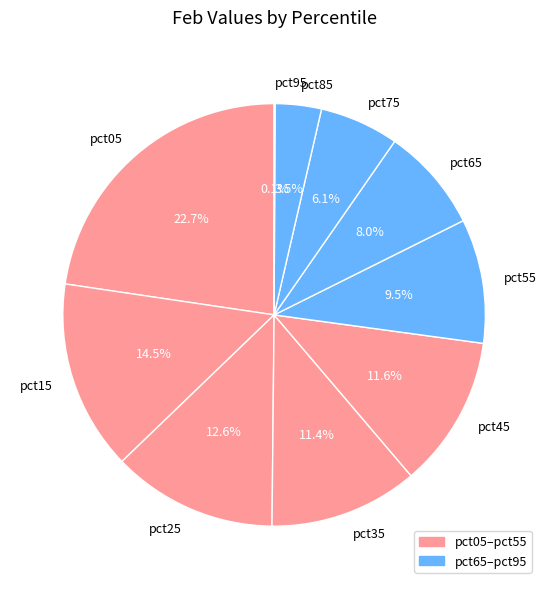

The pct65 slice represents 3% of the pie. True or false?

False